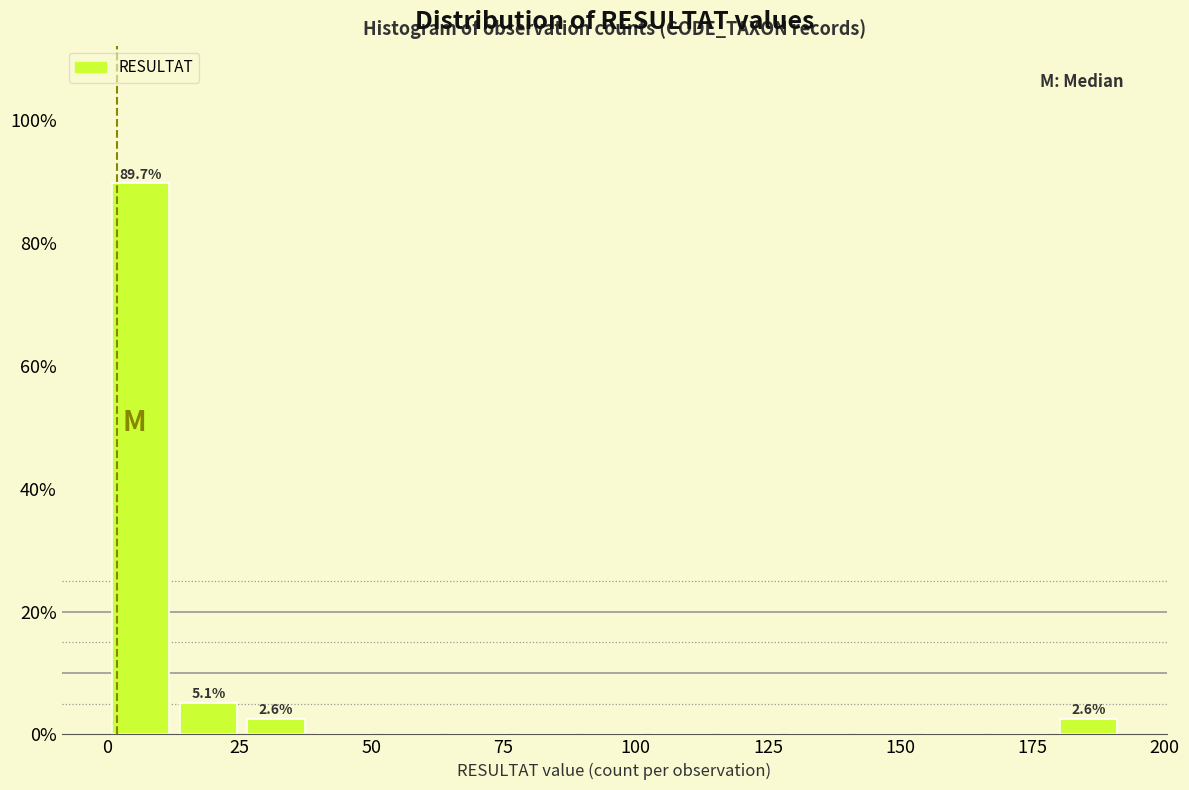

Around what value on the x-axis is the tallest bar? Give the approximate position of its centre, as read against the axis.

5